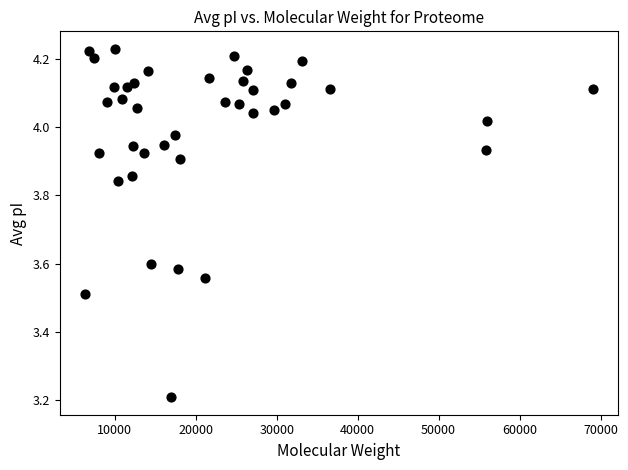

What Y value in the scatter plot is closest to 3?

3.2